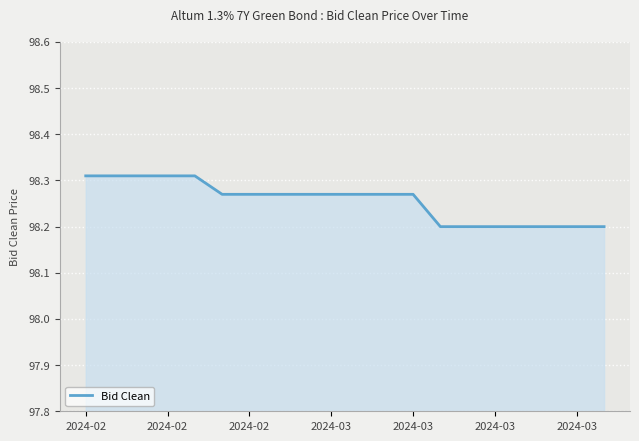

What is the smallest value displayed?

98.2